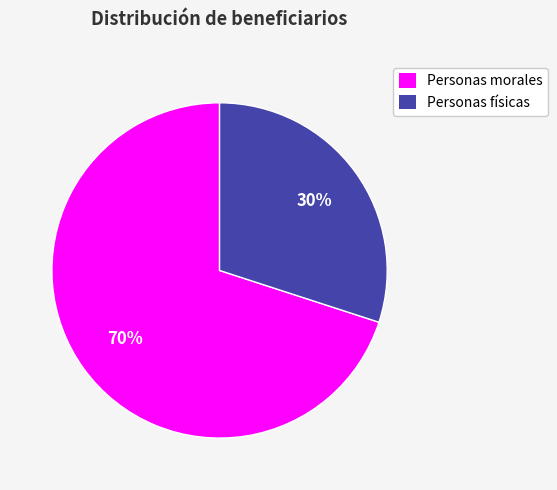

To the nearest percent, what is the difference between the Personas morales and Personas físicas slice percentages?

40%